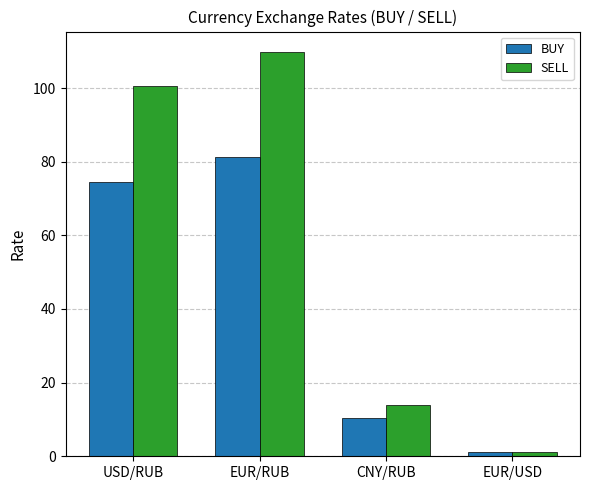

At which category does the chart reach its peak across all series?

EUR/RUB